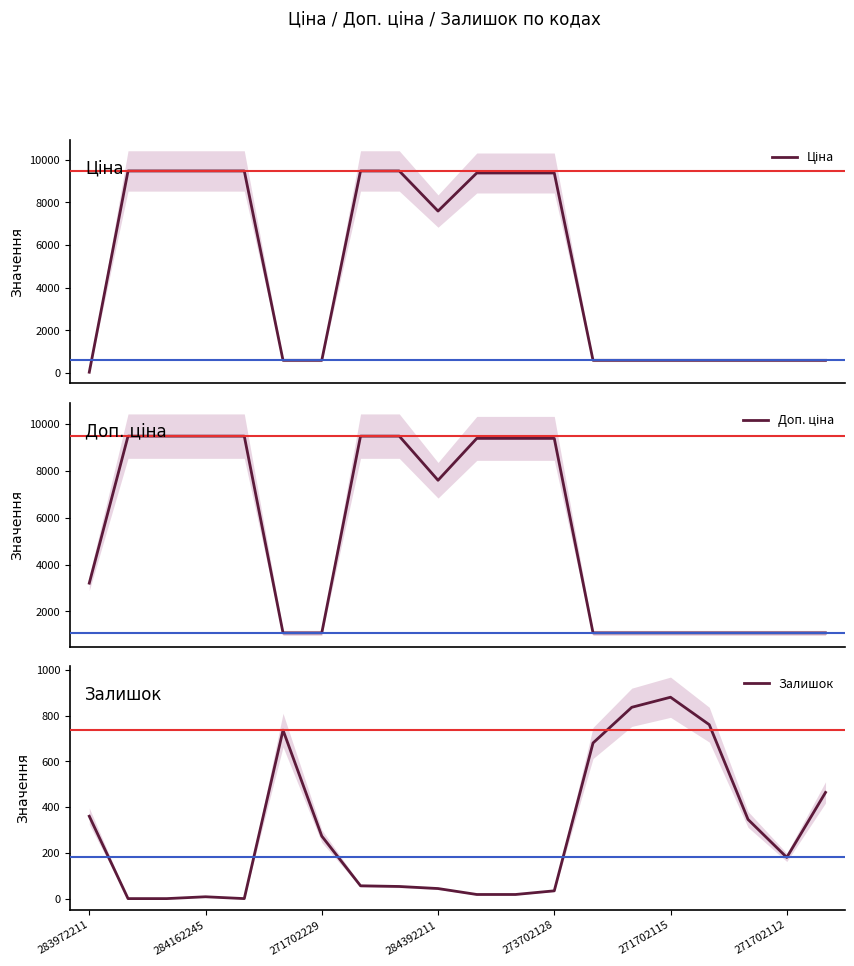

How many lines are shown in the chart?

3